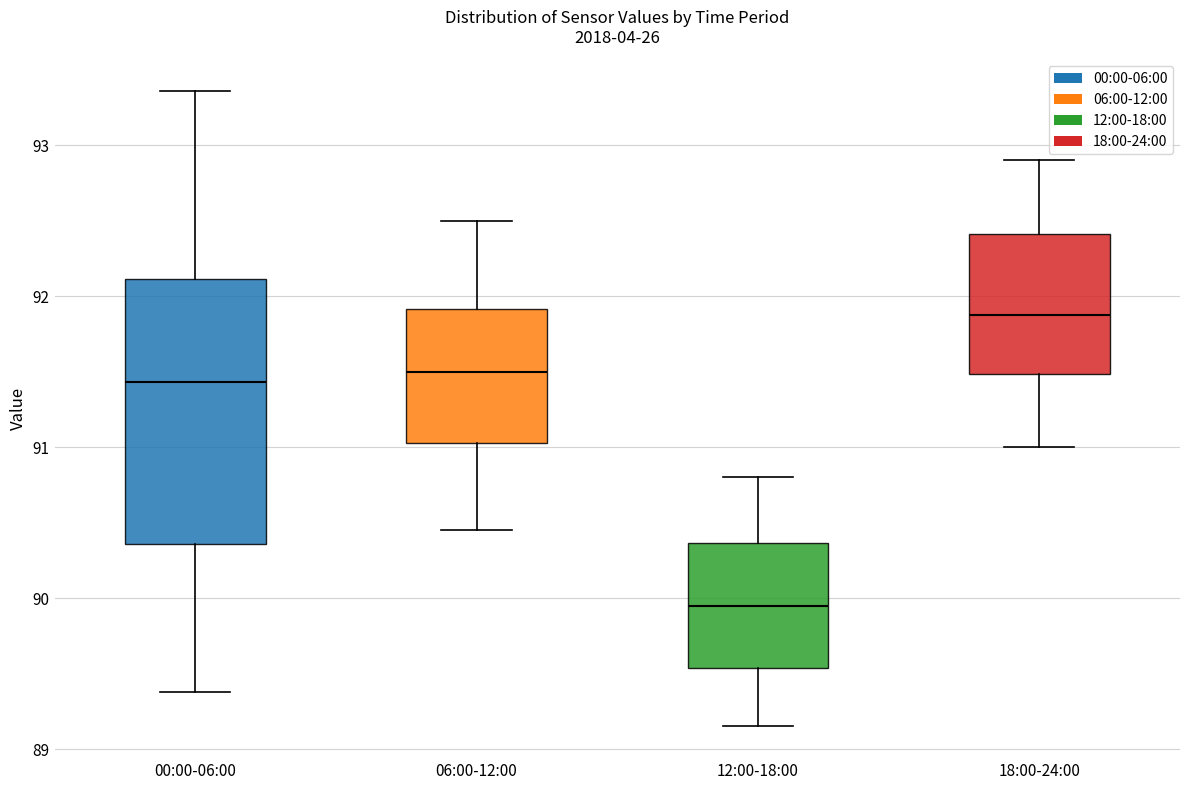

Reading left to right, transcribe this box plot: for each box, give where its median line is, the range the box spans, and where its two whiskers end, as read against the y-axis. The values are not printed on the chart, so give them approximately, as read against the axis.

00:00-06:00: median 91.4, box 90.4 to 92.1, whiskers 89.4 to 93.4
06:00-12:00: median 91.5, box 91.0 to 91.9, whiskers 90.5 to 92.5
12:00-18:00: median 90.0, box 89.5 to 90.4, whiskers 89.2 to 90.8
18:00-24:00: median 91.9, box 91.5 to 92.4, whiskers 91.0 to 92.9